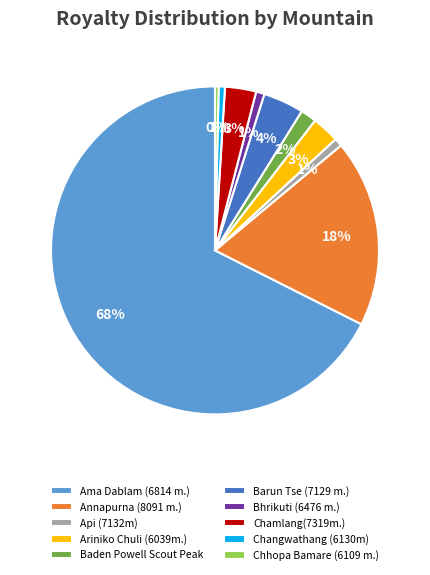

Combined, do Changwathang (6130m) and Ama Dablam (6814 m.) account for over 50%?

Yes